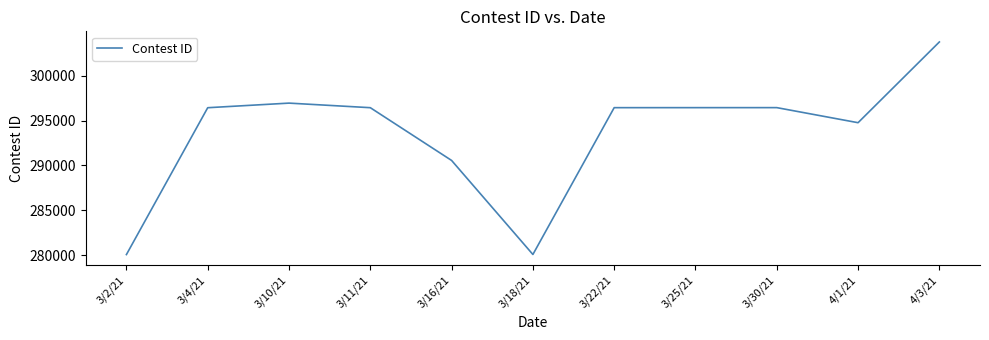

The value at 3/2/21 is 280056. True or false?

True